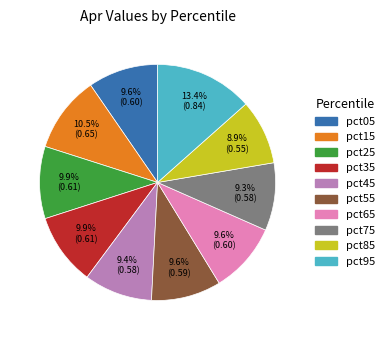

True or false: pct35 accounts for 10% of the total.

True